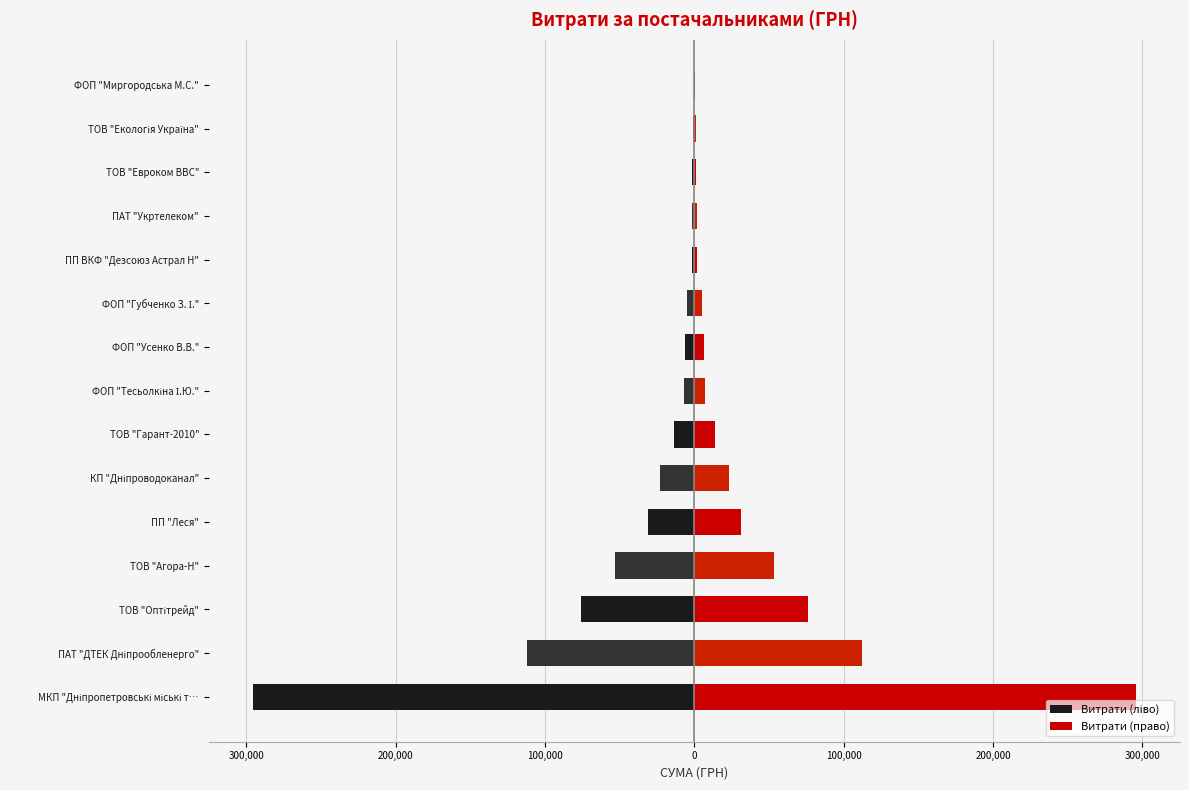

How many data points does each series have?

15